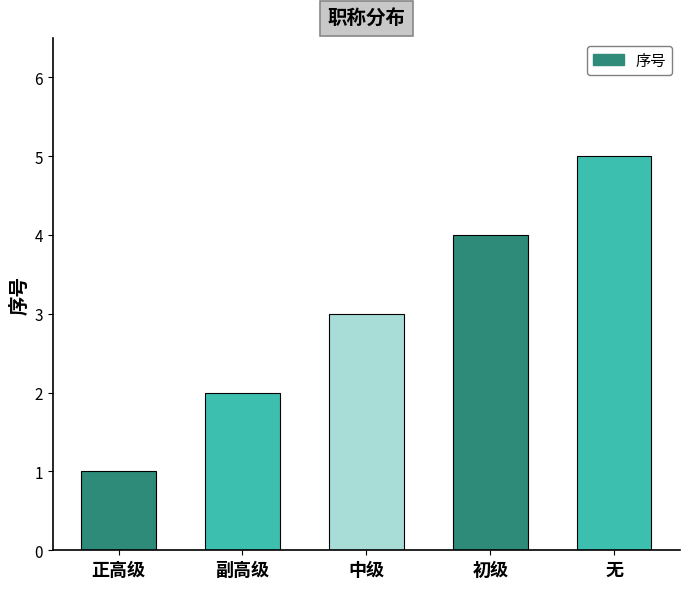

The value at 初级 is 4. True or false?

True